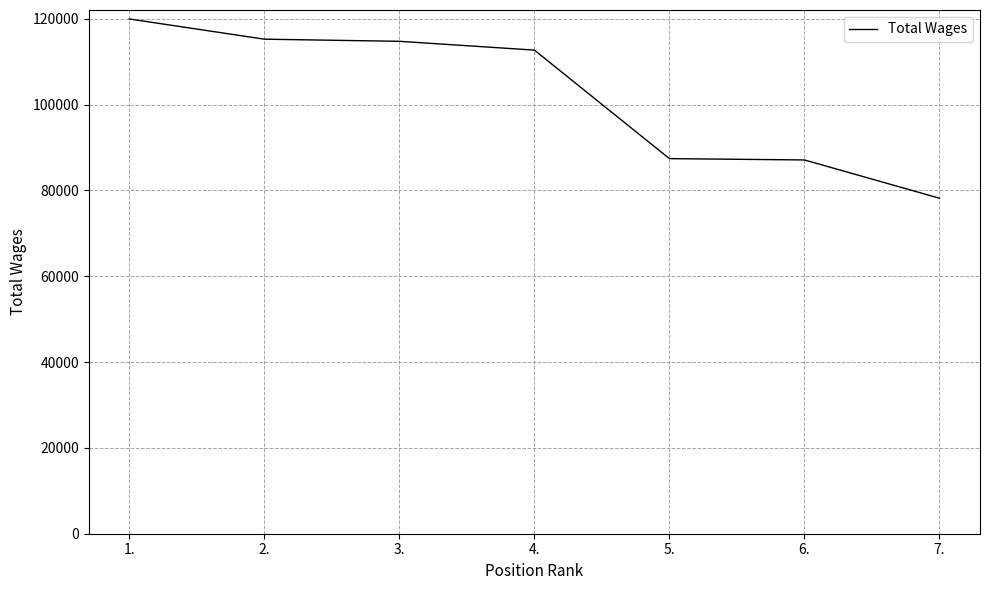

True or false: there are more than 2 points higher than both neighbors.

False